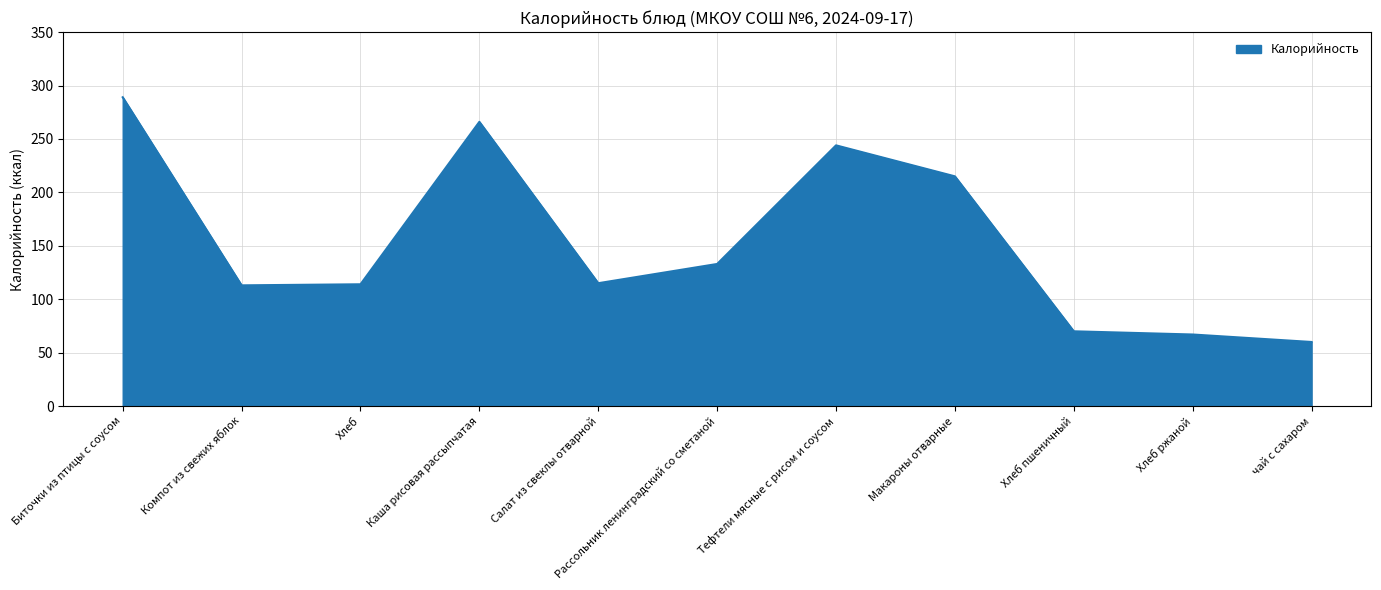

What position from the left is Биточки из птицы с соусом?

1